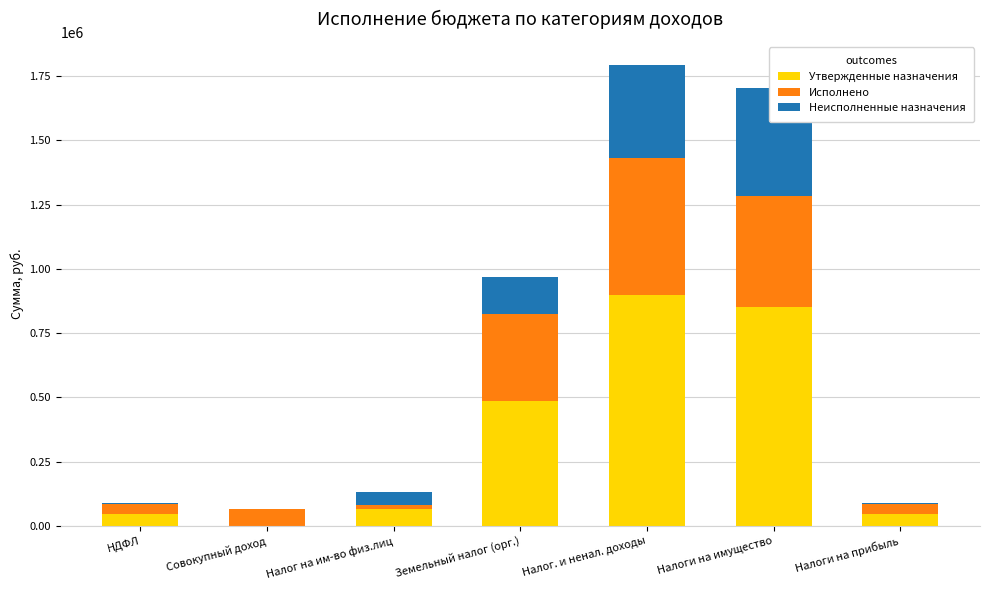

What is the total value across all series at НДФЛ?

90000.0